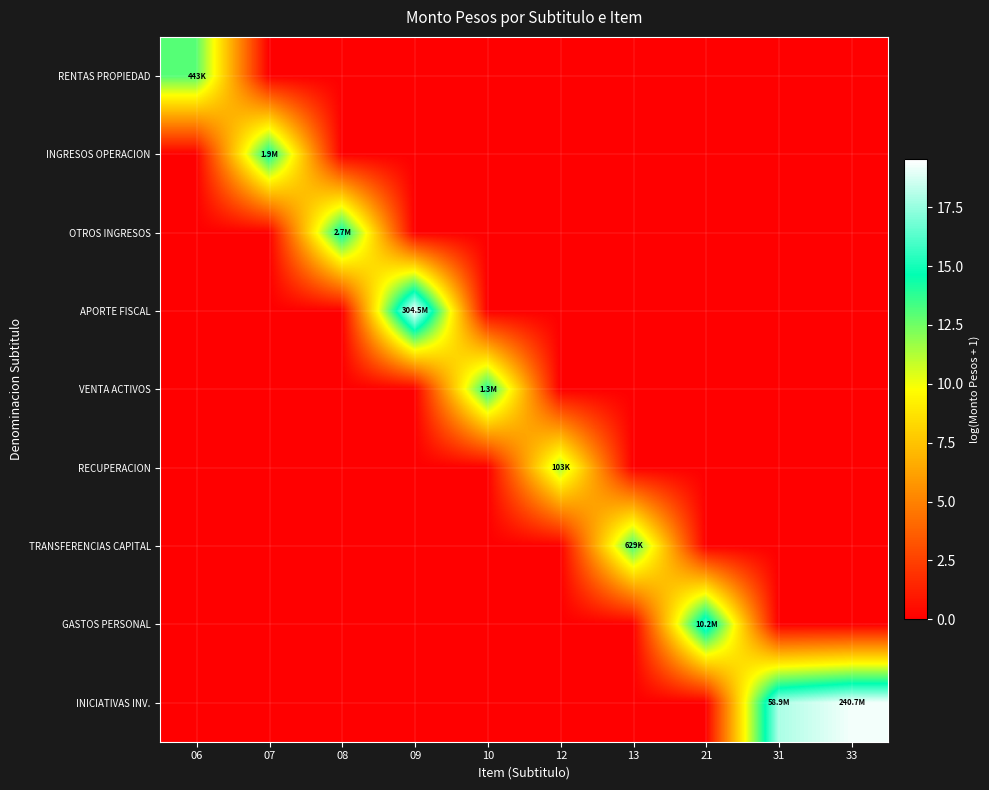

Reading right to left, extract all data points from this chart.

RENTAS PROPIEDAD: 33=0.0	31=0.0	21=0.0	13=0.0	12=0.0	10=0.0	09=0.0	08=0.0	07=0.0	06=13.0
INGRESOS OPERACION: 33=0.0	31=0.0	21=0.0	13=0.0	12=0.0	10=0.0	09=0.0	08=0.0	07=14.5	06=0.0
OTROS INGRESOS: 33=0.0	31=0.0	21=0.0	13=0.0	12=0.0	10=0.0	09=0.0	08=14.8	07=0.0	06=0.0
APORTE FISCAL: 33=0.0	31=0.0	21=0.0	13=0.0	12=0.0	10=0.0	09=19.5	08=0.0	07=0.0	06=0.0
VENTA ACTIVOS: 33=0.0	31=0.0	21=0.0	13=0.0	12=0.0	10=14.1	09=0.0	08=0.0	07=0.0	06=0.0
RECUPERACION: 33=0.0	31=0.0	21=0.0	13=0.0	12=11.5	10=0.0	09=0.0	08=0.0	07=0.0	06=0.0
TRANSFERENCIAS CAPITAL: 33=0.0	31=0.0	21=0.0	13=13.4	12=0.0	10=0.0	09=0.0	08=0.0	07=0.0	06=0.0
GASTOS PERSONAL: 33=0.0	31=0.0	21=16.1	13=0.0	12=0.0	10=0.0	09=0.0	08=0.0	07=0.0	06=0.0
INICIATIVAS INV.: 33=19.3	31=17.9	21=0.0	13=0.0	12=0.0	10=0.0	09=0.0	08=0.0	07=0.0	06=0.0